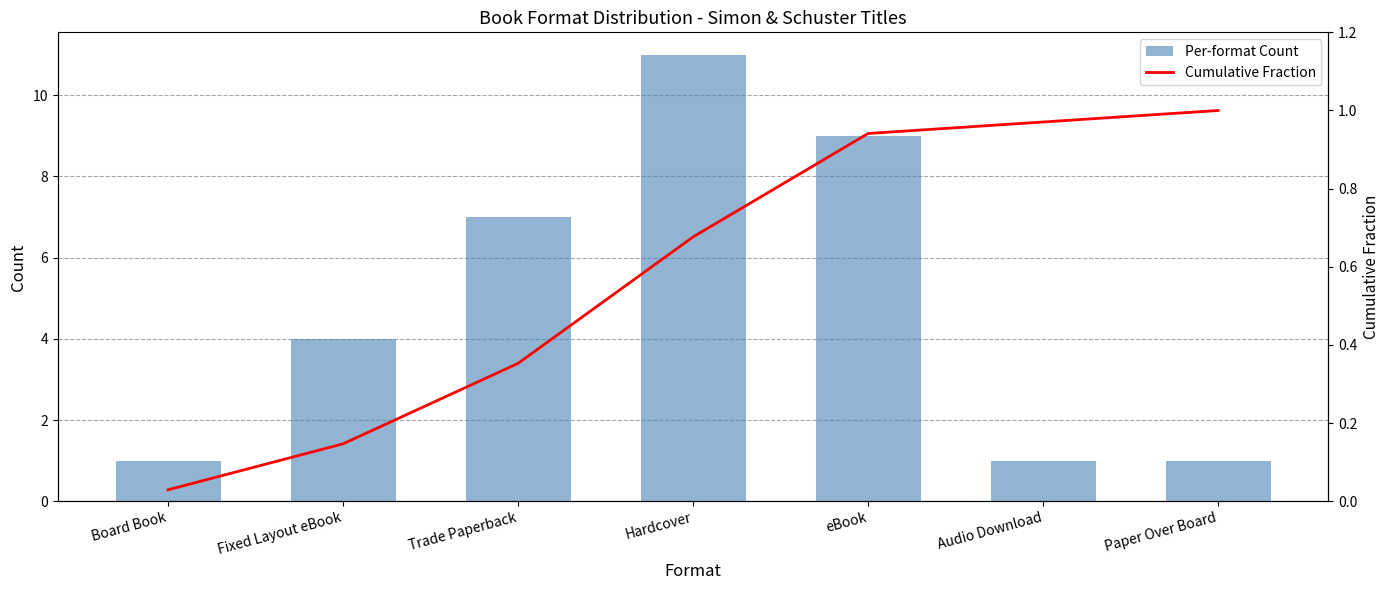

What is the total value across all series at Paper Over Board?

2.0